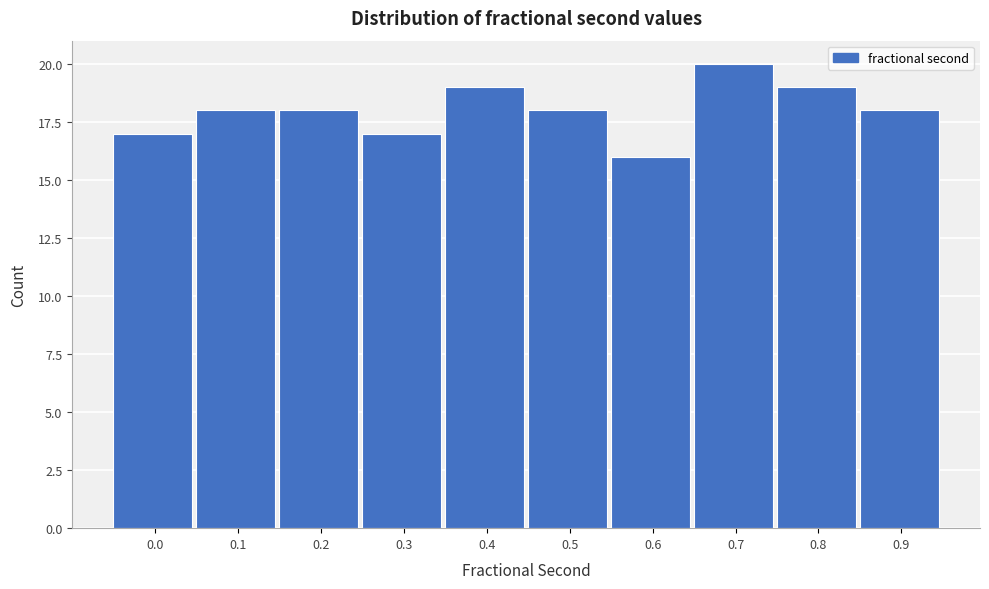

Reading left to right, list all the values displayed in this chart.

0.0=17	0.1=18	0.2=18	0.3=17	0.4=19	0.5=18	0.6=16	0.7=20	0.8=19	0.9=18